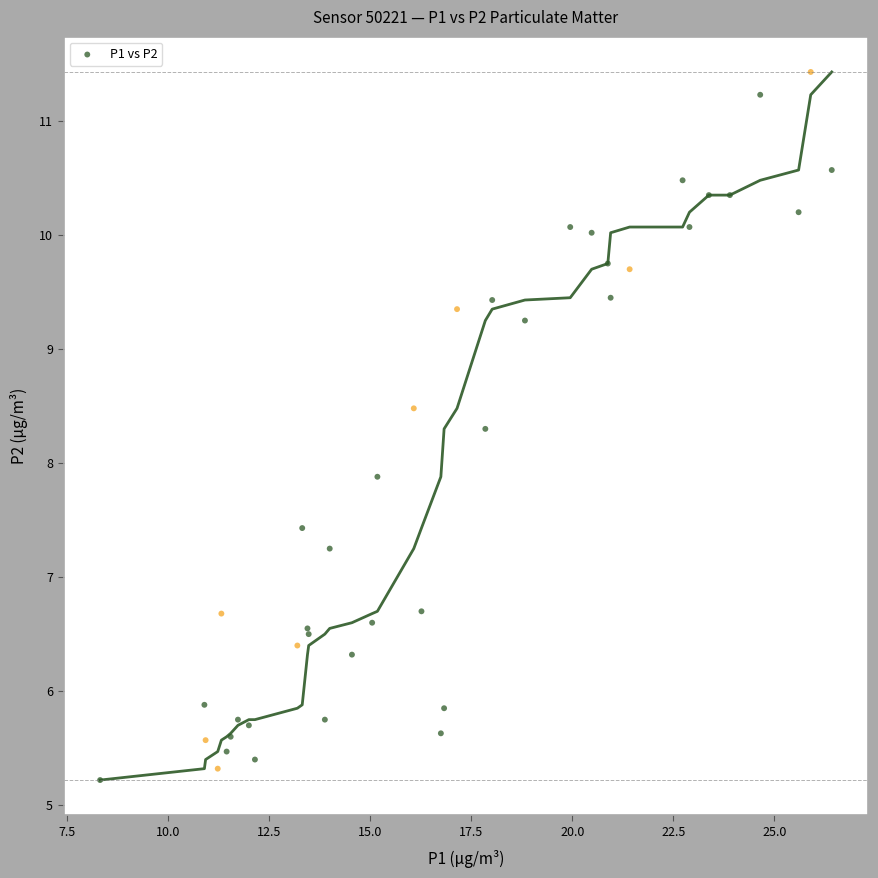

What Y value in the scatter plot is closest to 8?

7.9